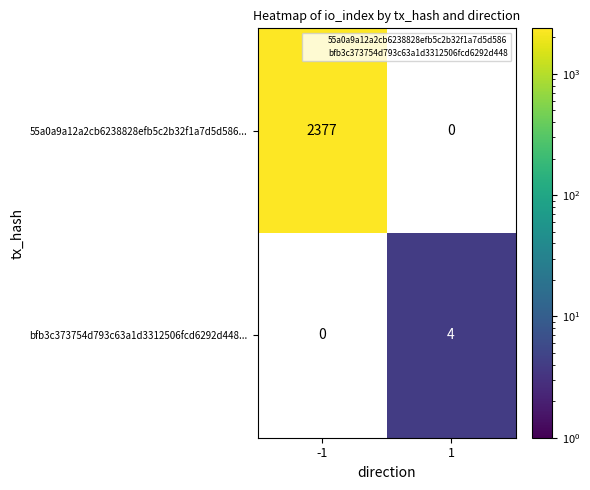

Which category has the lowest value across all series?

1